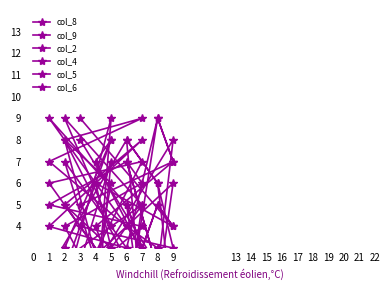

What is the total value across all series at 7?

14